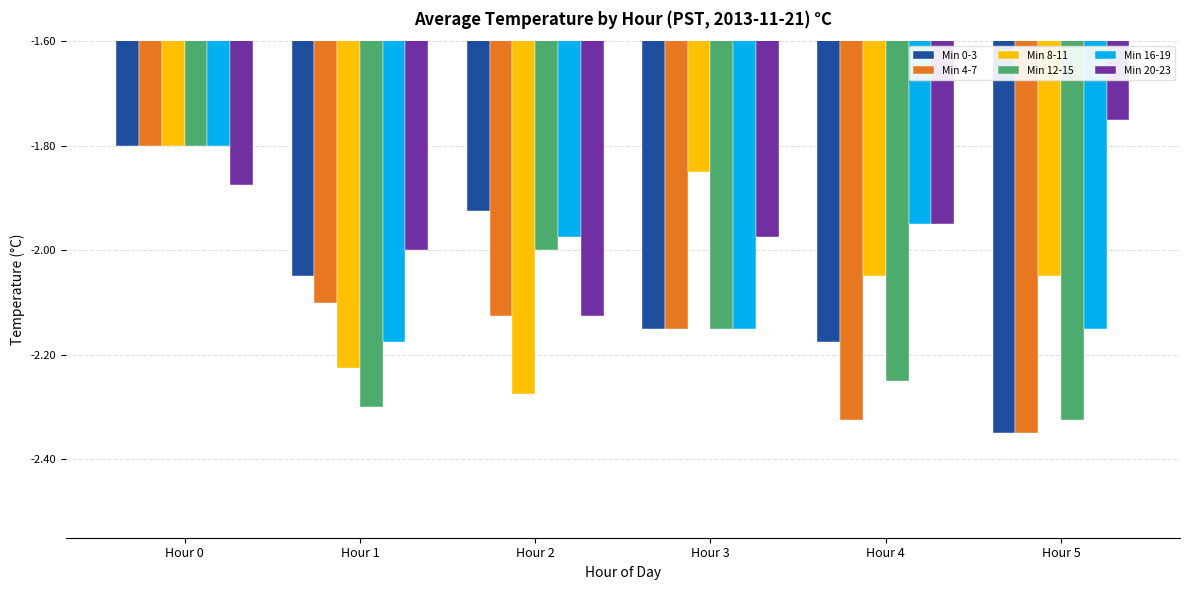

Rank the categories by Min 20-23 value from highest to lowest.

Hour 5, Hour 0, Hour 4, Hour 3, Hour 1, Hour 2